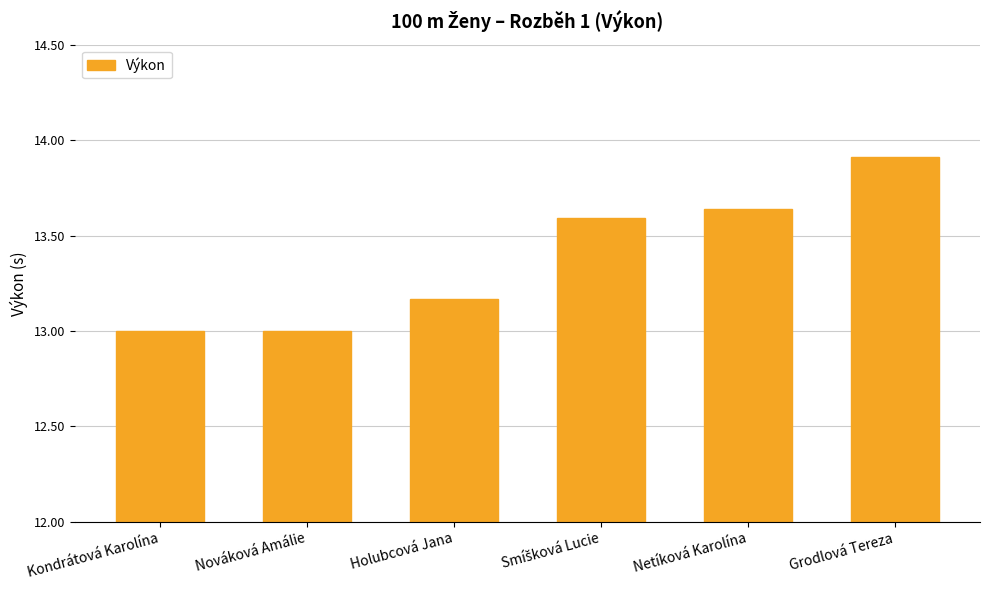

What is the sum of all values?

80.3